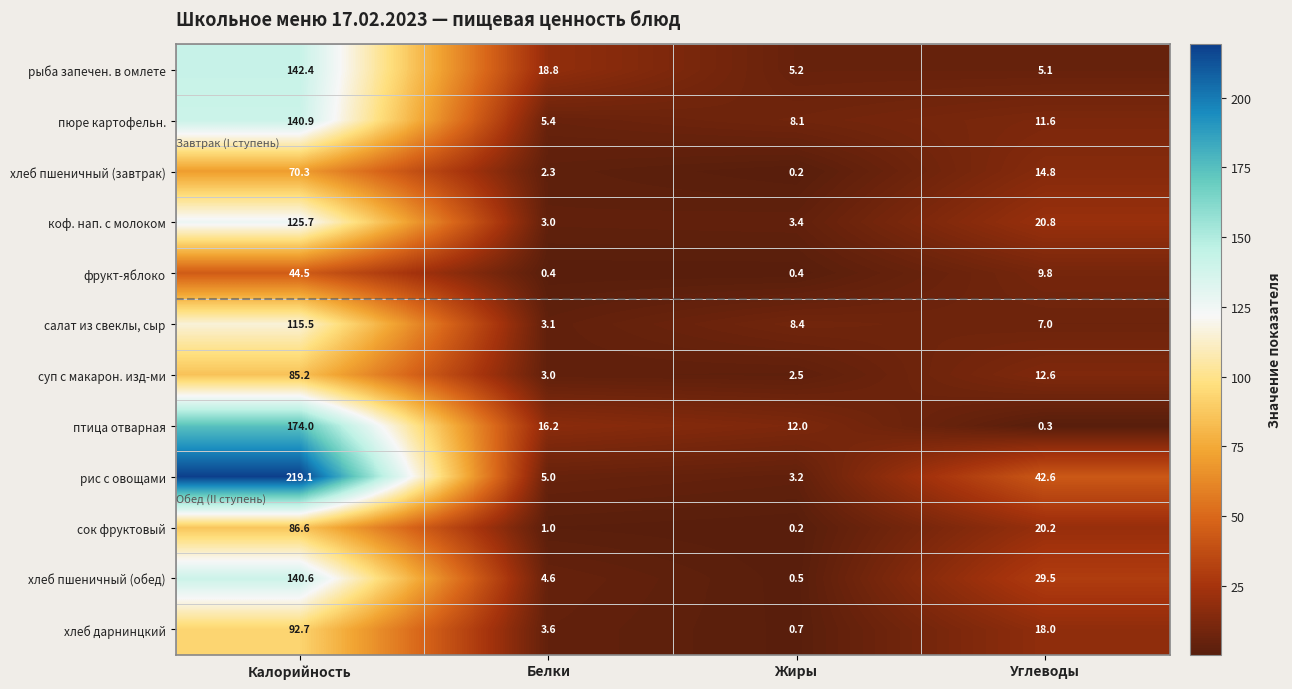

What is the average value of the коф. нап. с молоком series?

38.2